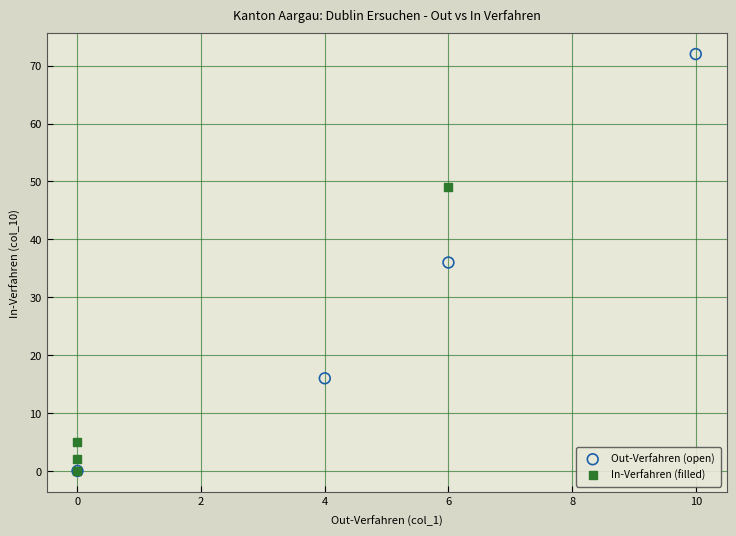

Which series has the largest Y range (max minus min)?

Out-Verfahren (open)